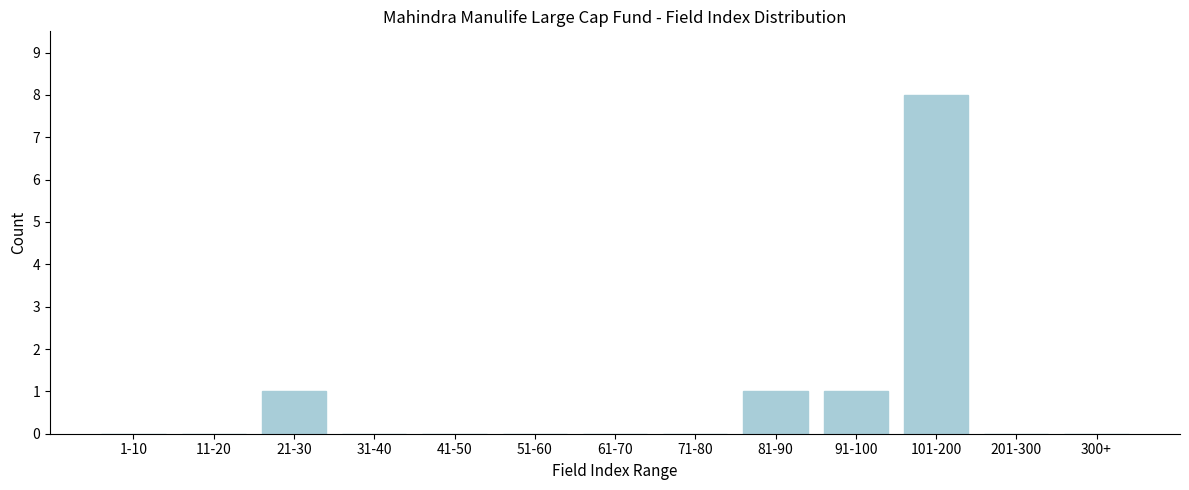

Reading left to right, extract all data points from this chart.

1-10=0	11-20=0	21-30=1	31-40=0	41-50=0	51-60=0	61-70=0	71-80=0	81-90=1	91-100=1	101-200=8	201-300=0	300+=0